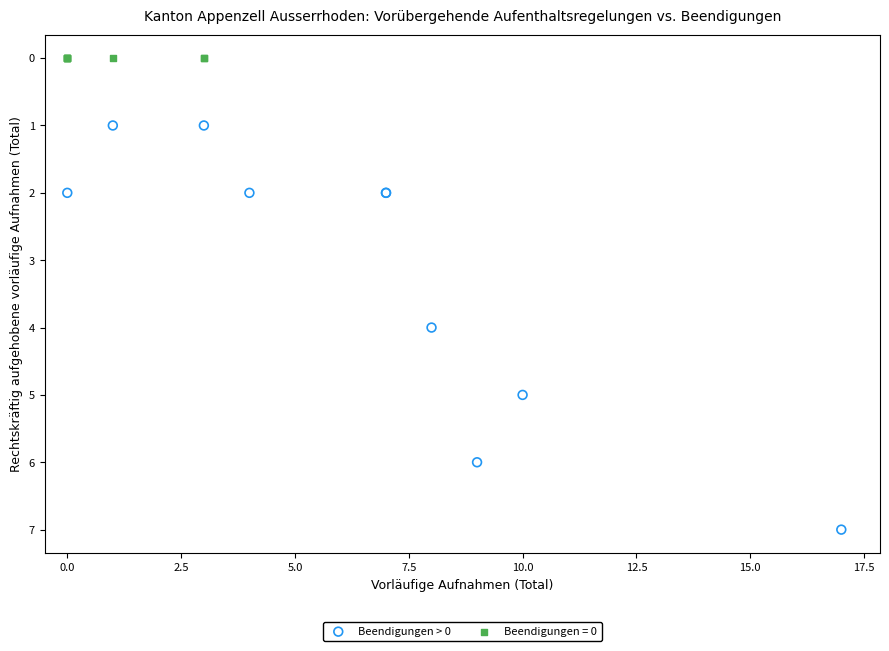

Which series contains the highest Y value?

Beendigungen > 0